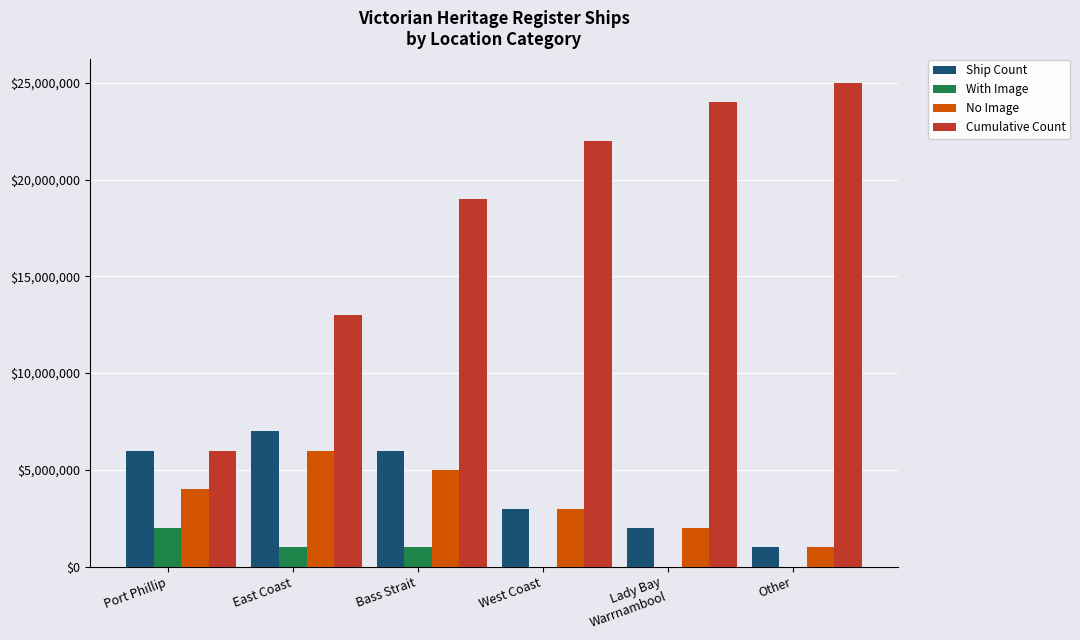

At which category is the sum across all series the highest?

Bass Strait